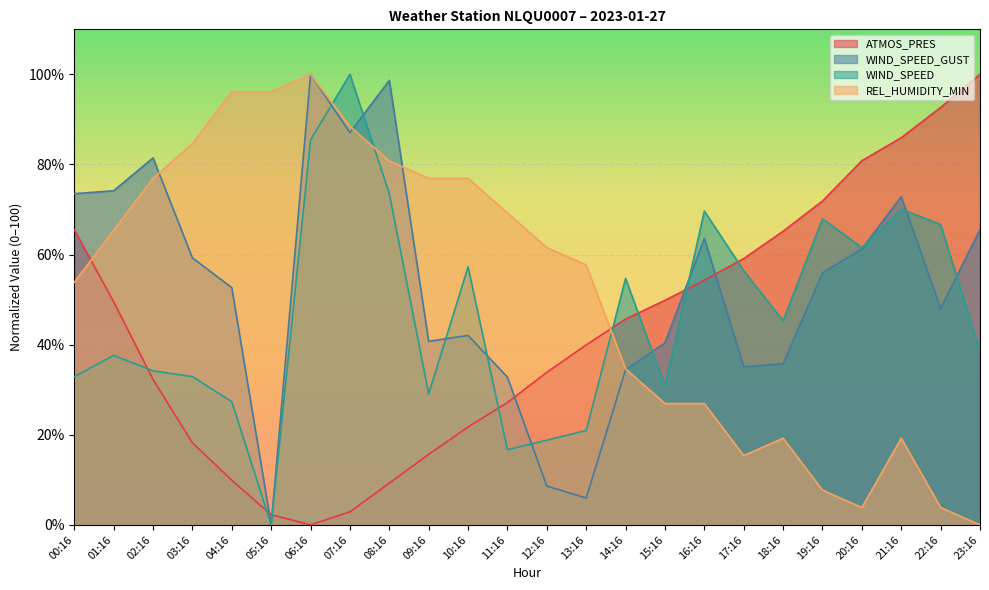

Which series has the largest total across all categories?

WIND_SPEED_GUST